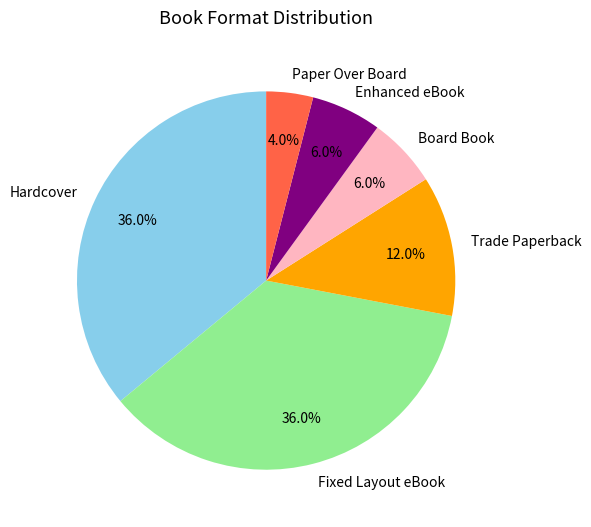

Is there a majority slice in this chart?

No